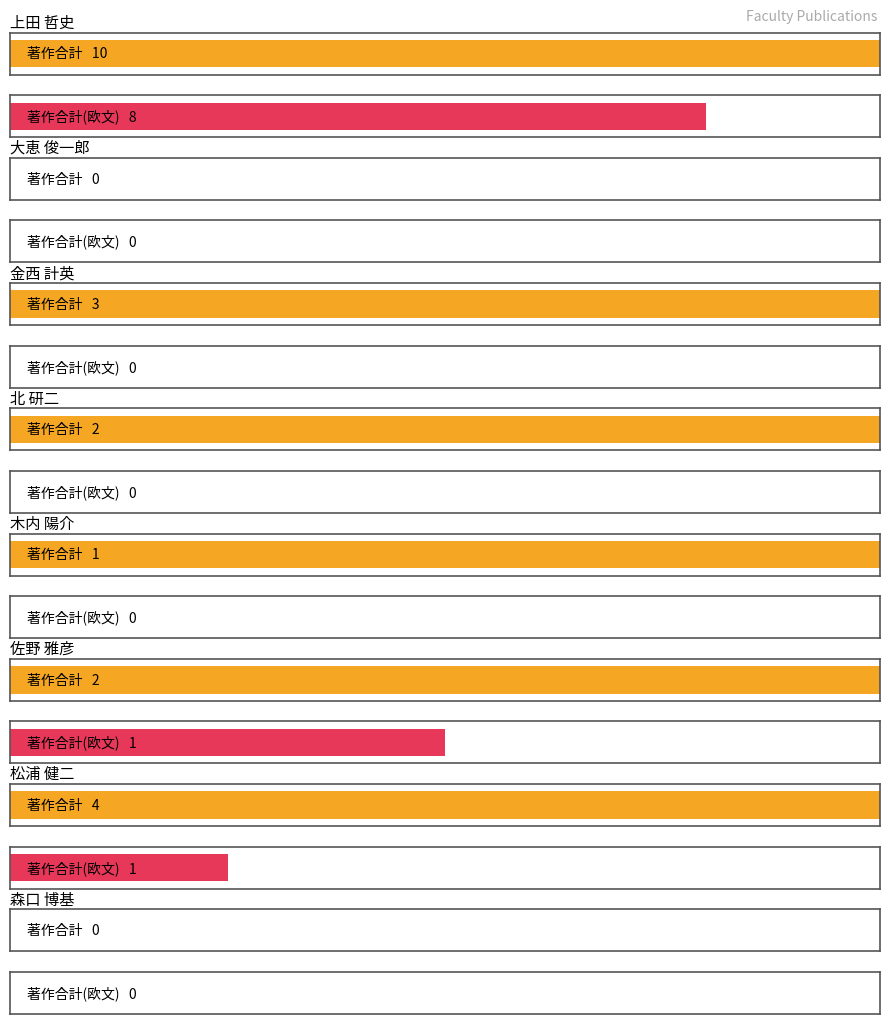

What is the total value across all series at 佐野 雅彦?

3